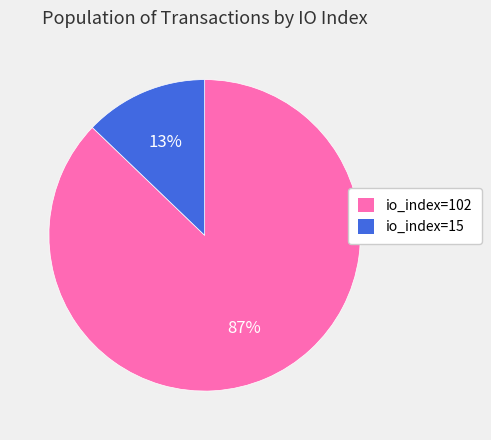

To the nearest percent, what percentage of the pie is io_index=102?

87%